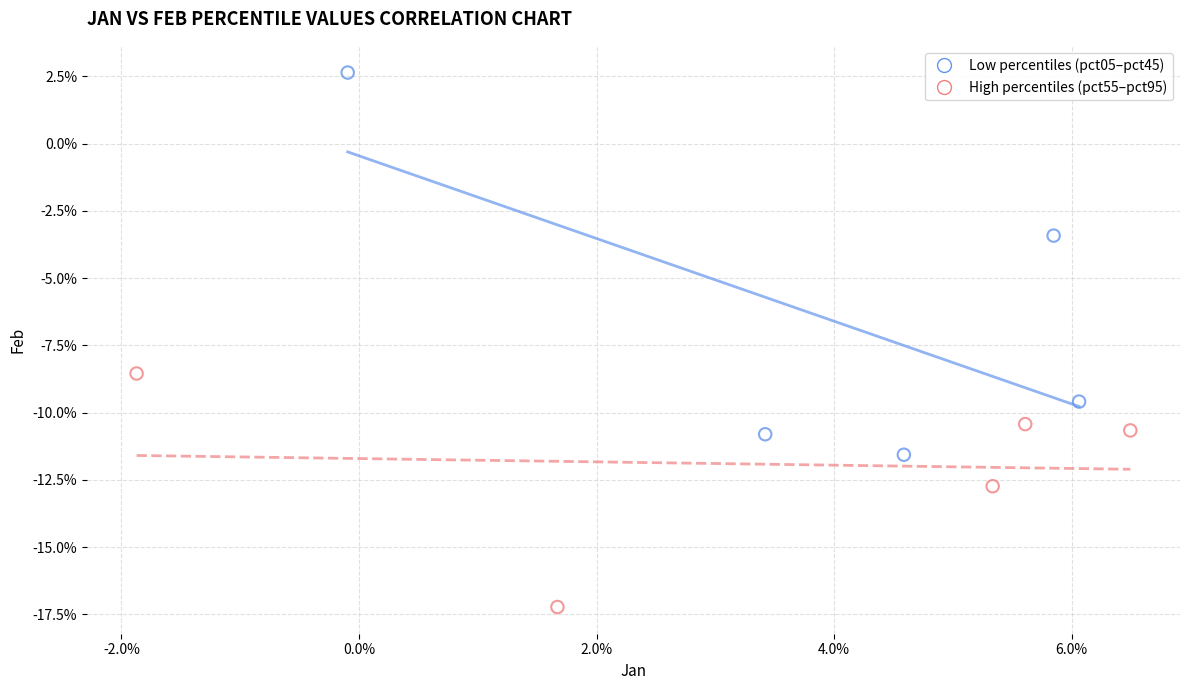

What are all the series names shown in the legend?

Low percentiles (pct05–pct45), High percentiles (pct55–pct95)